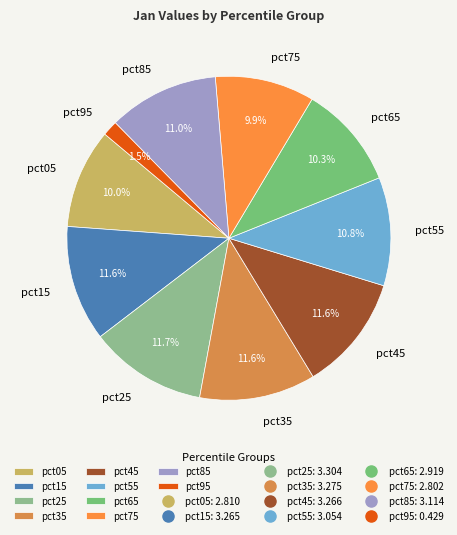

To the nearest percent, what is the average slice percentage?

10%